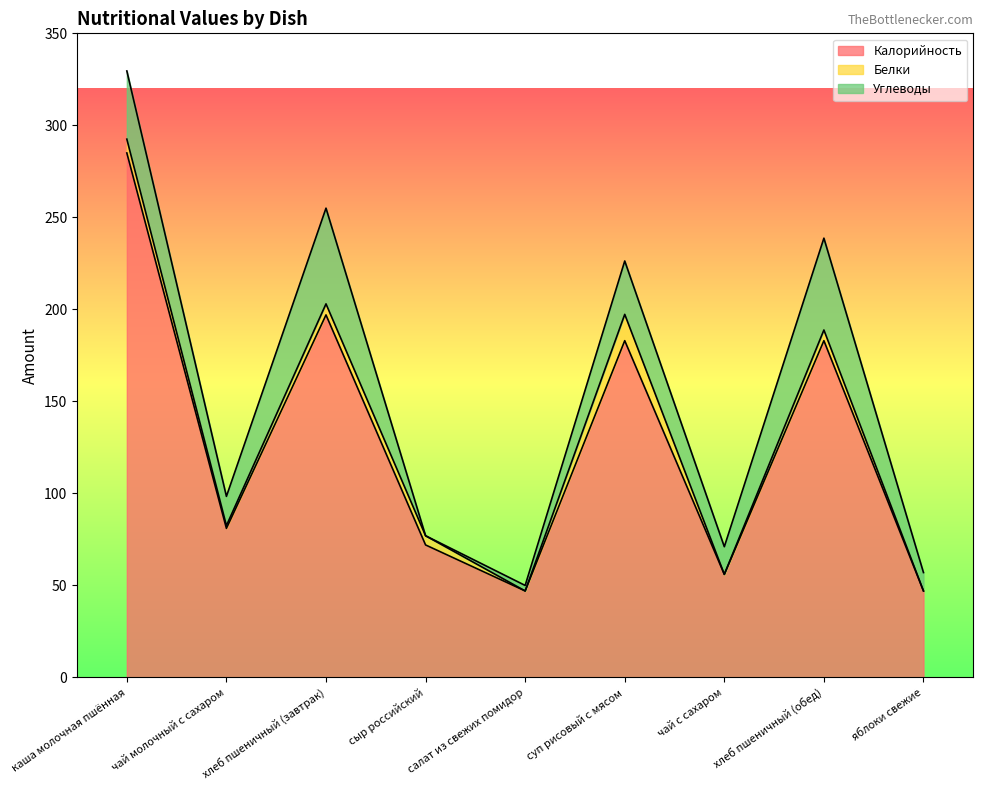

Reading left to right, list all the values displayed in this chart.

Калорийность: каша молочная пшённая=285.0	чай молочный с сахаром=81.0	хлеб пшеничный (завтрак)=197.0	сыр российский=72.0	салат из свежих помидор=47.0	суп рисовый с мясом=183.0	чай с сахаром=56.0	хлеб пшеничный (обед)=183.0	яблоки свежие=47.0
Белки: каша молочная пшённая=7.5	чай молочный с сахаром=1.5	хлеб пшеничный (завтрак)=6.0	сыр российский=5.0	салат из свежих помидор=0.0	суп рисовый с мясом=14.3	чай с сахаром=0.0	хлеб пшеничный (обед)=5.8	яблоки свежие=0.0
Углеводы: каша молочная пшённая=37.0	чай молочный с сахаром=15.9	хлеб пшеничный (завтрак)=52.0	сыр российский=0.0	салат из свежих помидор=3.0	суп рисовый с мясом=29.0	чай с сахаром=15.0	хлеб пшеничный (обед)=49.9	яблоки свежие=10.0